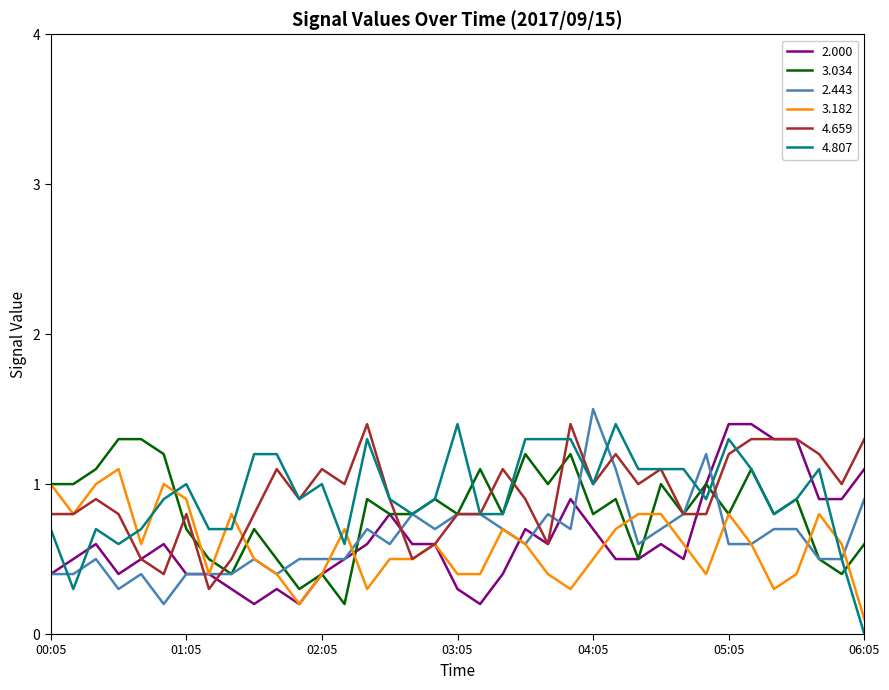

Reading left to right, transcribe all the data shown in this chart.

2.000: 0.4	0.5	0.6	0.4	0.5	0.6	0.4	0.4	0.3	0.2	0.3	0.2	0.4	0.5	0.6	0.8	0.6	0.6	0.3	0.2	0.4	0.7	0.6	0.9	0.7	0.5	0.5	0.6	0.5	1.0	1.4	1.4	1.3	1.3	0.9	0.9	1.1
3.034: 1.0	1.0	1.1	1.3	1.3	1.2	0.7	0.5	0.4	0.7	0.5	0.3	0.4	0.2	0.9	0.8	0.8	0.9	0.8	1.1	0.8	1.2	1.0	1.2	0.8	0.9	0.5	1.0	0.8	1.0	0.8	1.1	0.8	0.9	0.5	0.4	0.6
2.443: 0.4	0.4	0.5	0.3	0.4	0.2	0.4	0.4	0.4	0.5	0.4	0.5	0.5	0.5	0.7	0.6	0.8	0.7	0.8	0.8	0.7	0.6	0.8	0.7	1.5	1.1	0.6	0.7	0.8	1.2	0.6	0.6	0.7	0.7	0.5	0.5	0.9
3.182: 1.0	0.8	1.0	1.1	0.6	1.0	0.9	0.4	0.8	0.5	0.4	0.2	0.4	0.7	0.3	0.5	0.5	0.6	0.4	0.4	0.7	0.6	0.4	0.3	0.5	0.7	0.8	0.8	0.6	0.4	0.8	0.6	0.3	0.4	0.8	0.6	0.1
4.659: 0.8	0.8	0.9	0.8	0.5	0.4	0.8	0.3	0.5	0.8	1.1	0.9	1.1	1.0	1.4	0.9	0.5	0.6	0.8	0.8	1.1	0.9	0.6	1.4	1.0	1.2	1.0	1.1	0.8	0.8	1.2	1.3	1.3	1.3	1.2	1.0	1.3
4.807: 0.7	0.3	0.7	0.6	0.7	0.9	1.0	0.7	0.7	1.2	1.2	0.9	1.0	0.6	1.3	0.9	0.8	0.9	1.4	0.8	0.8	1.3	1.3	1.3	1.0	1.4	1.1	1.1	1.1	0.9	1.3	1.1	0.8	0.9	1.1	0.5	0.0